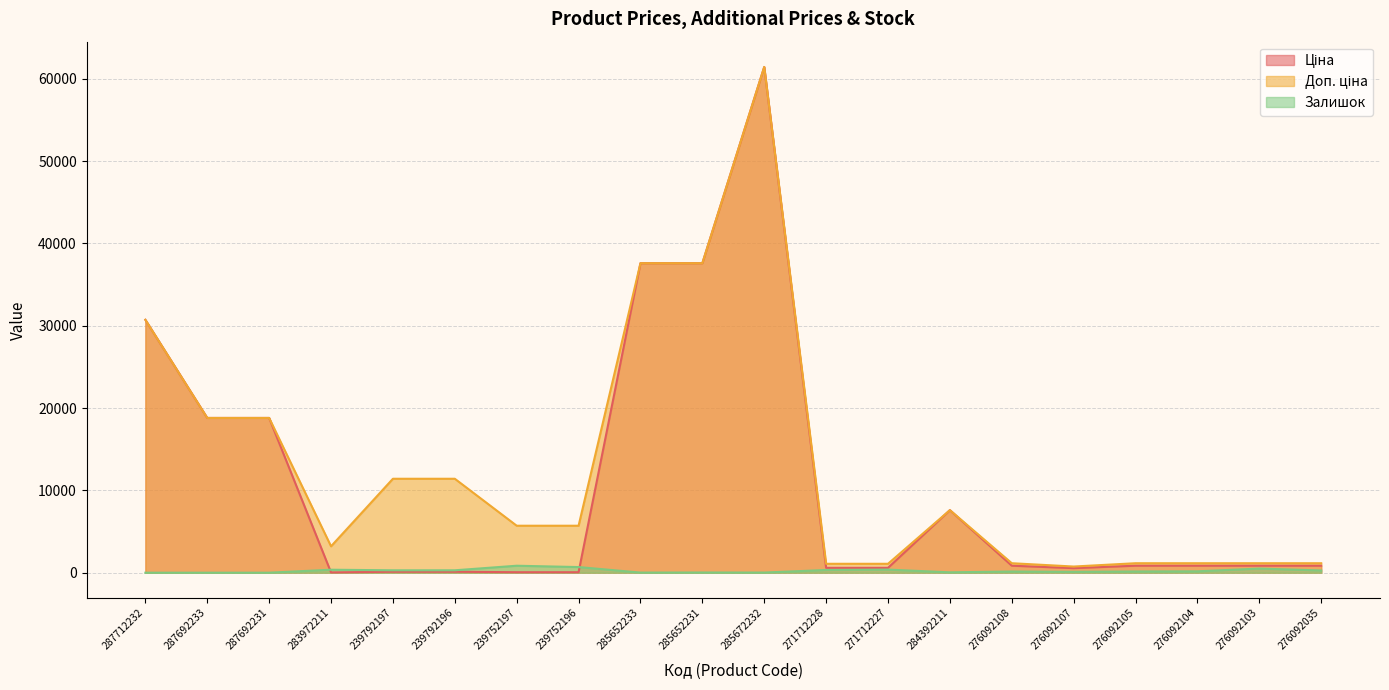

What is the difference between the Доп. ціна values at 276092035 and 287692231?

17647.1